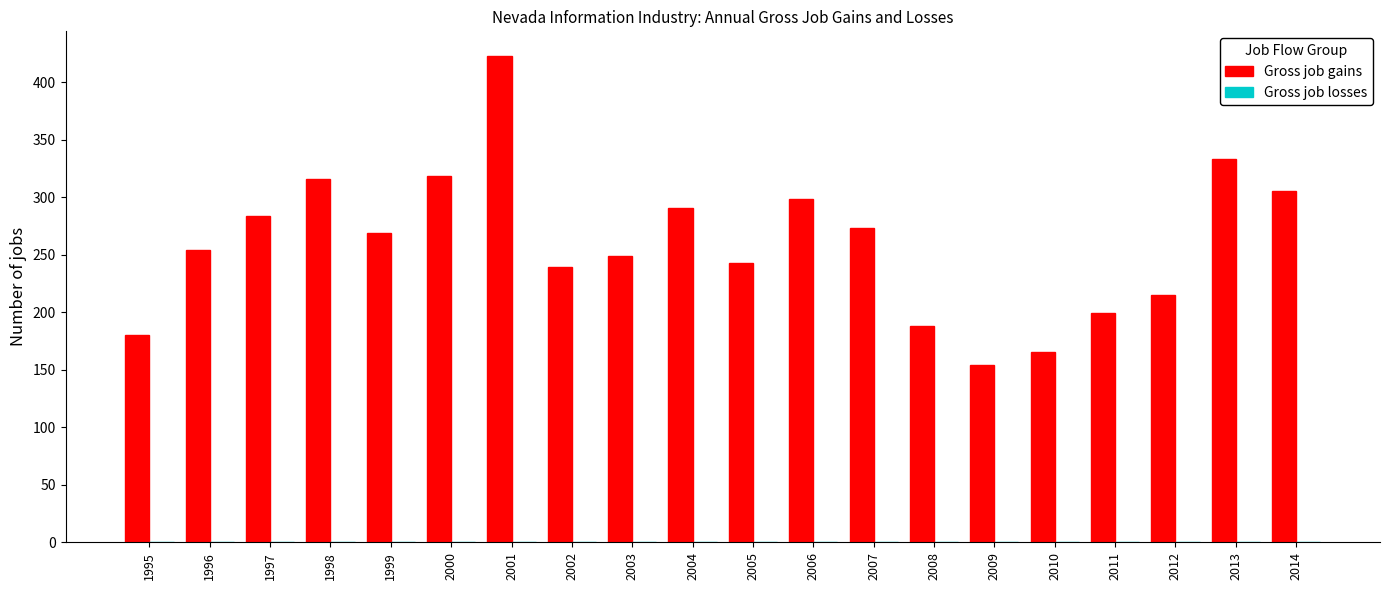

What is the ratio of the value at 1999 to the value at 2013?

0.8